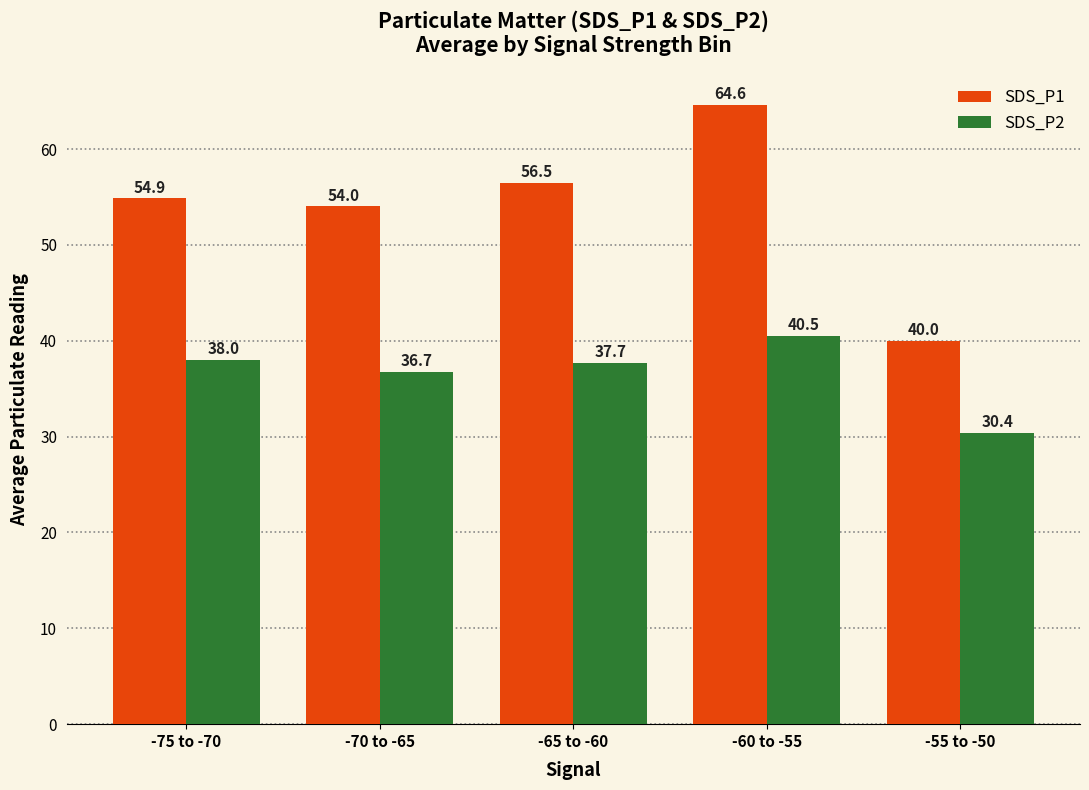

Between -75 to -70 and -70 to -65, which series saw the biggest shift?

SDS_P2